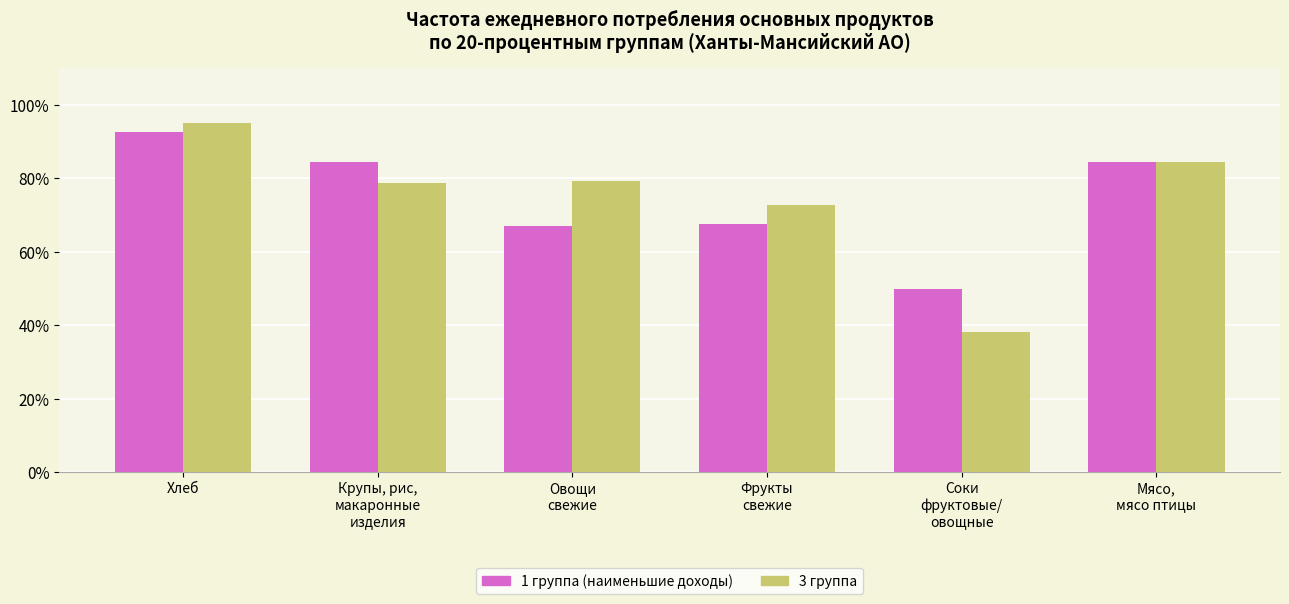

List the series in order of their peak value, lowest first.

1 группа (наименьшие доходы), 3 группа